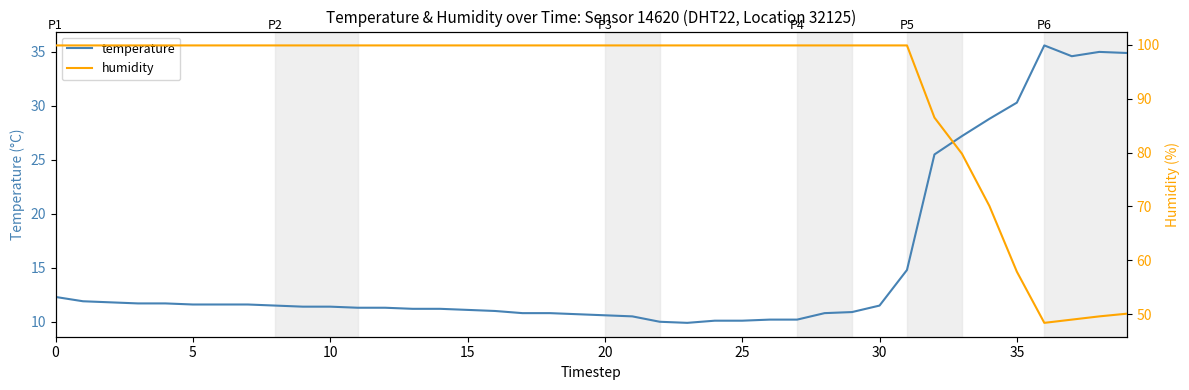

Rank the series by their average value, from highest to lowest.

humidity, temperature